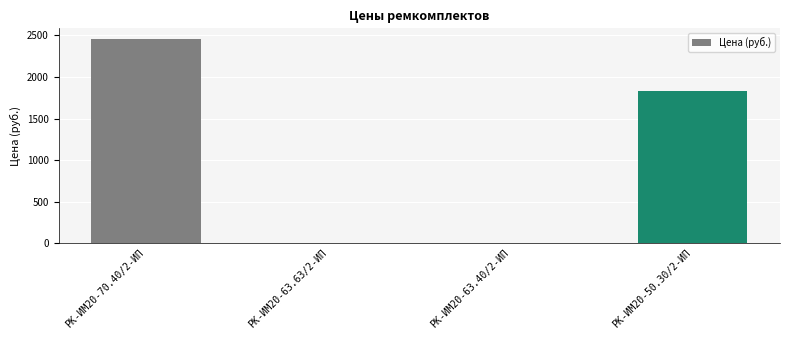

Where is the data nearest to the value 1230?

РК-ИМ20-50.30/2-ИП